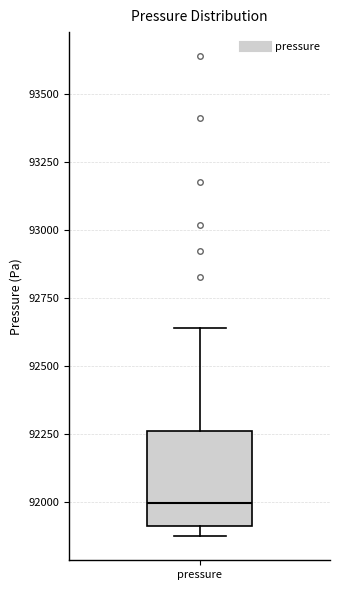

Transcribe this box plot: give where the median line is, the range the box spans, and where the two whiskers end, as read against the y-axis. The values are not printed on the chart, so give them approximately, as read against the axis.

median 92000, box 91900 to 92250, whiskers 91850 to 92650